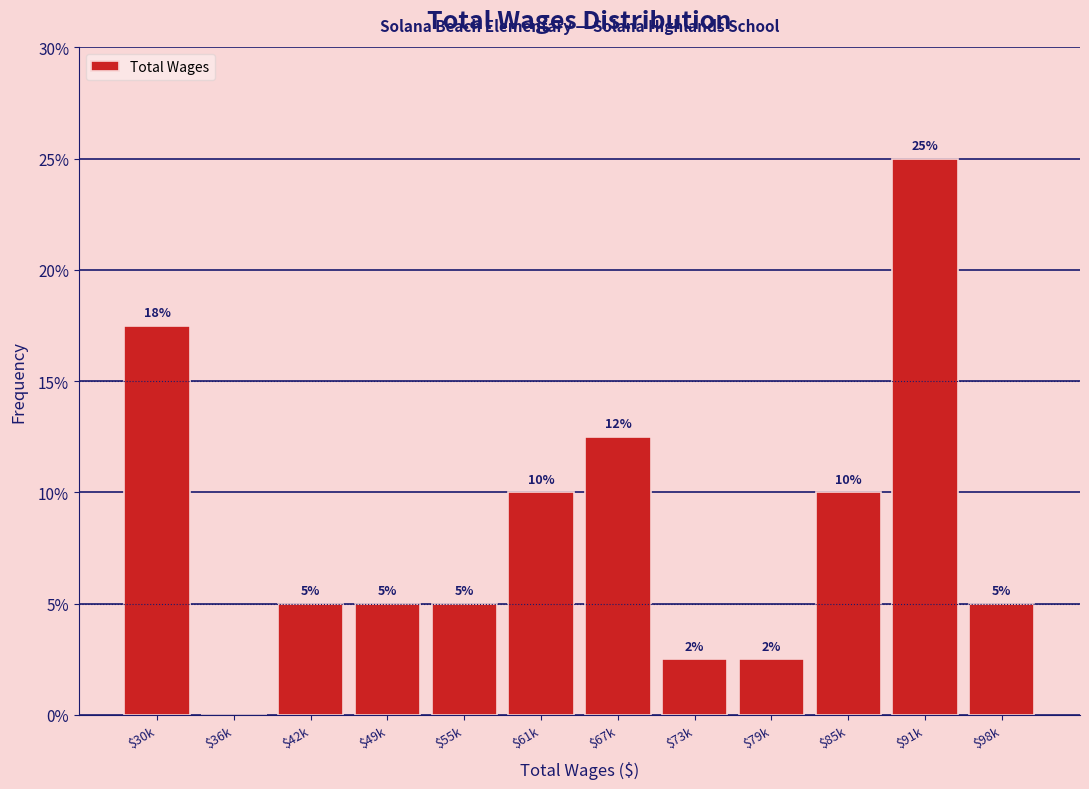

What is the greatest value displayed?

25.0